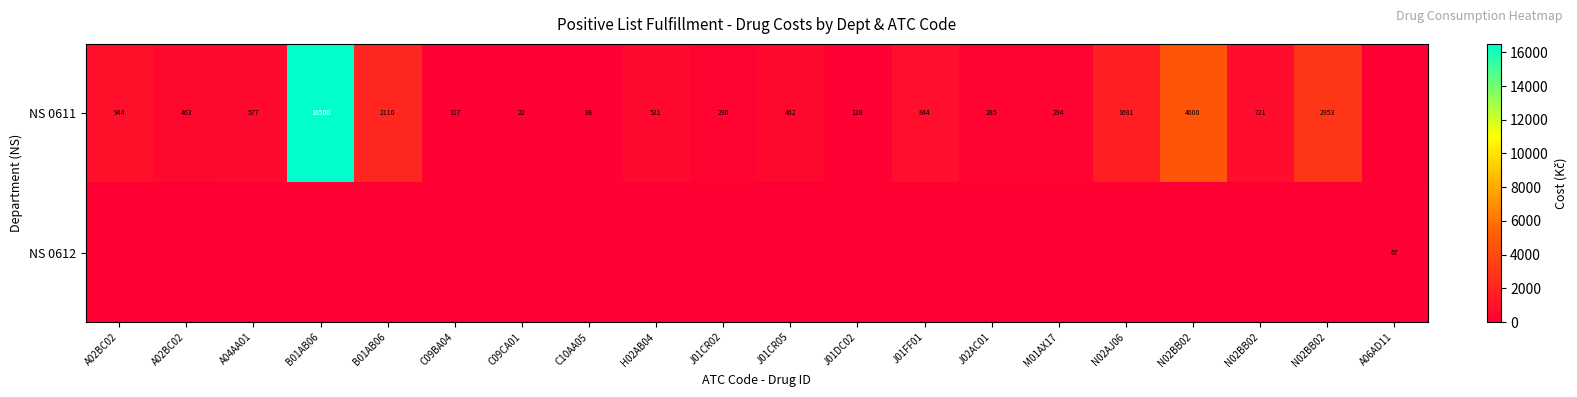

What is the highest value of the NS 0611 series?

16500.0